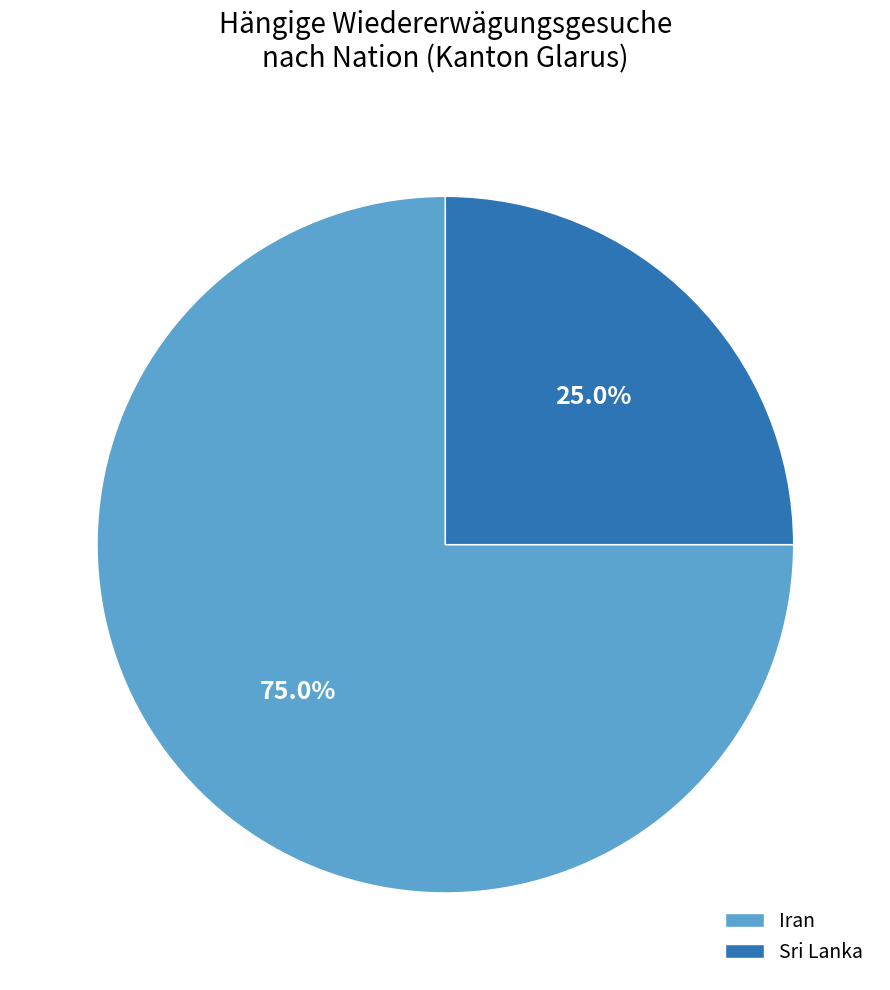

Does any single category account for the majority?

Yes